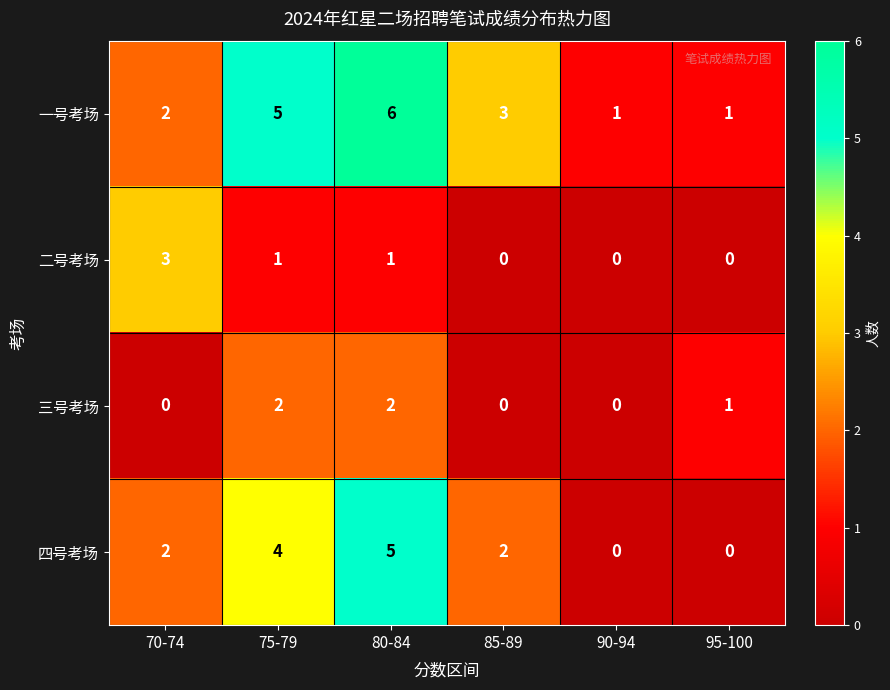

What is the difference between the 四号考场 values at 85-89 and 80-84?

3